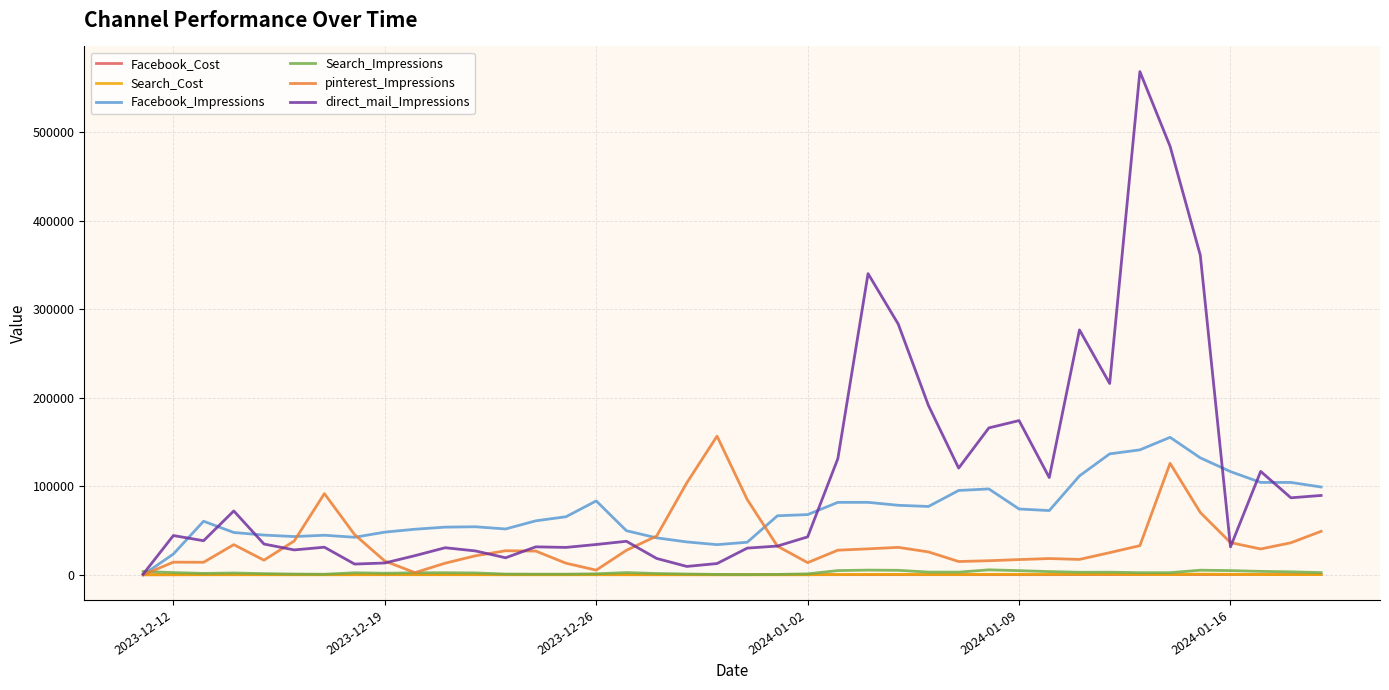

Which series has the widest spread of values?

direct_mail_Impressions